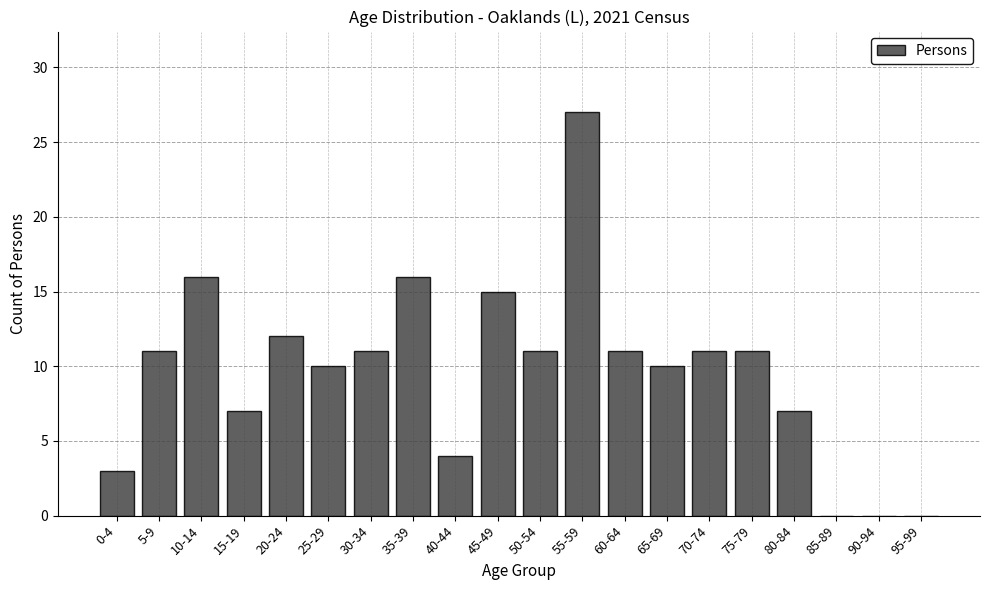

Reading left to right, what are all the values shown in this chart?

0-4=3	5-9=11	10-14=16	15-19=7	20-24=12	25-29=10	30-34=11	35-39=16	40-44=4	45-49=15	50-54=11	55-59=27	60-64=11	65-69=10	70-74=11	75-79=11	80-84=7	85-89=0	90-94=0	95-99=0